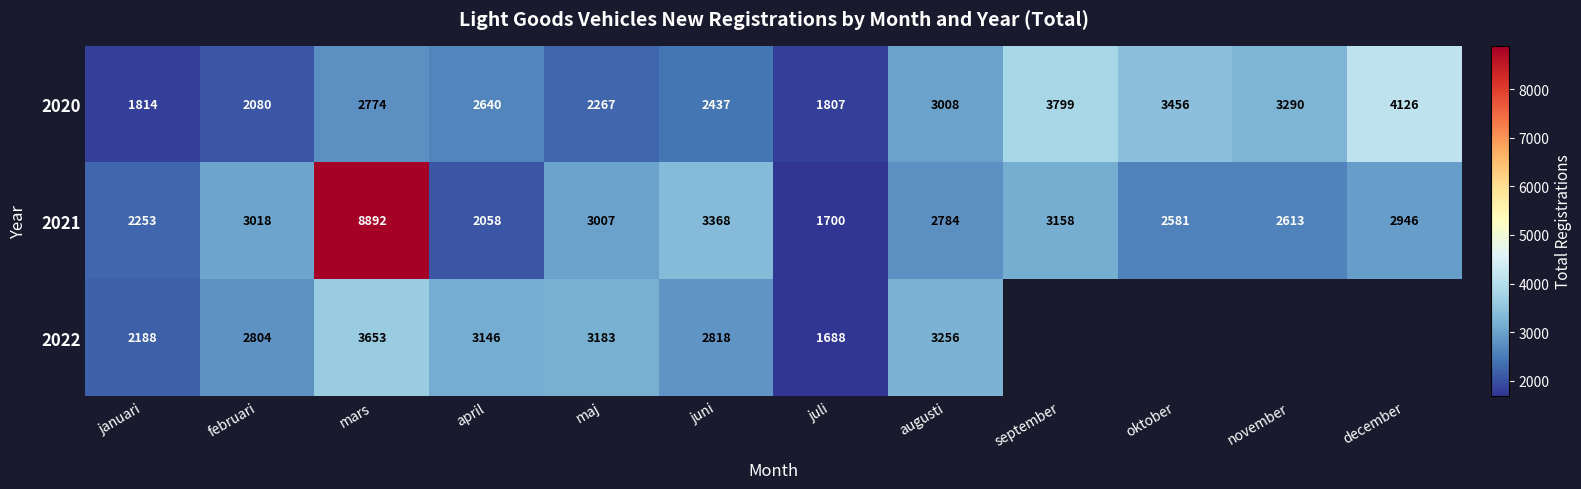

Is the value of 2020 at september greater than the value of 2021 at maj?

Yes